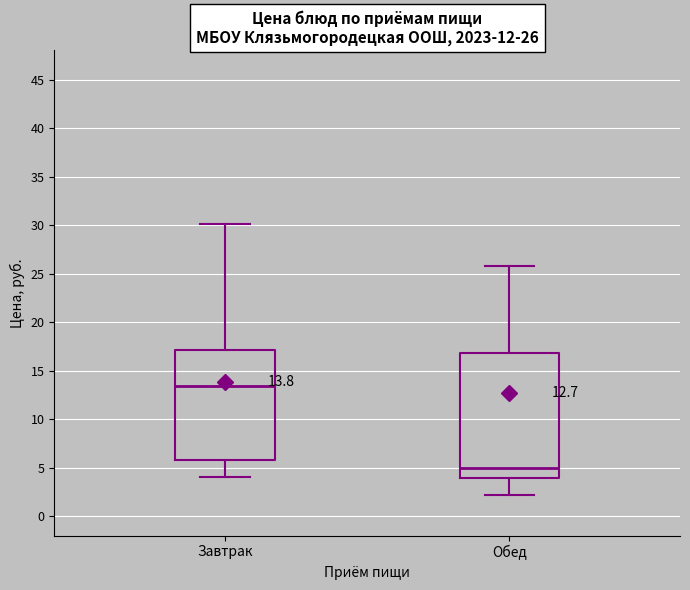

Comparing the boxes themselves (not the whiskers), which one is the tallest?

Обед